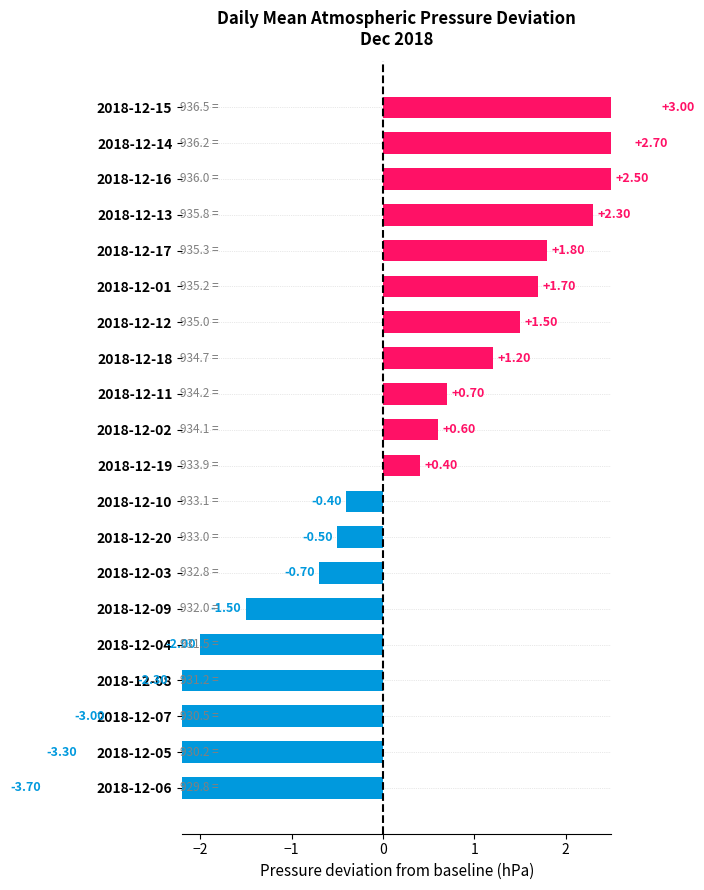

Where does the data first go above 0?

2018-12-19